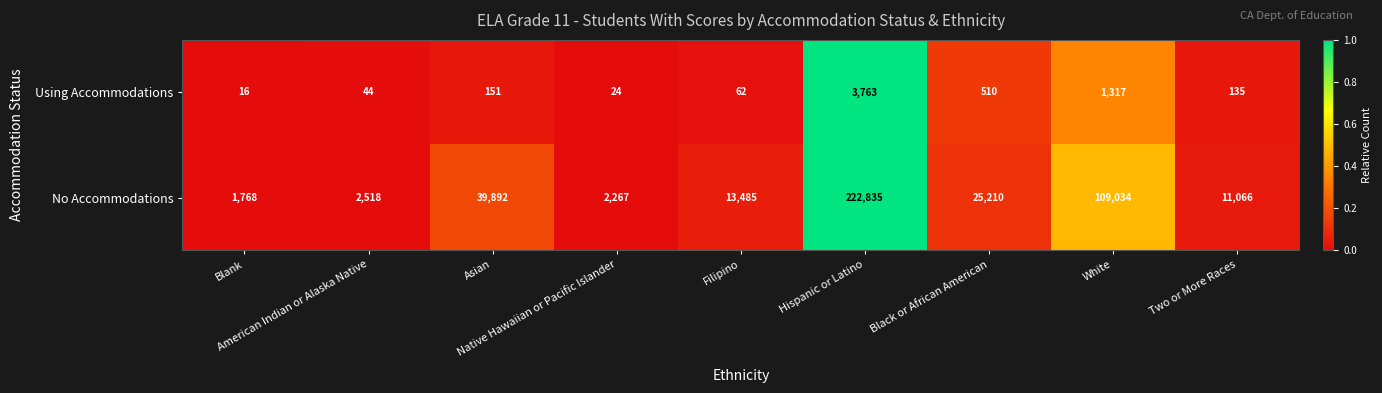

Rank the series by their average value, from highest to lowest.

No Accommodations, Using Accommodations